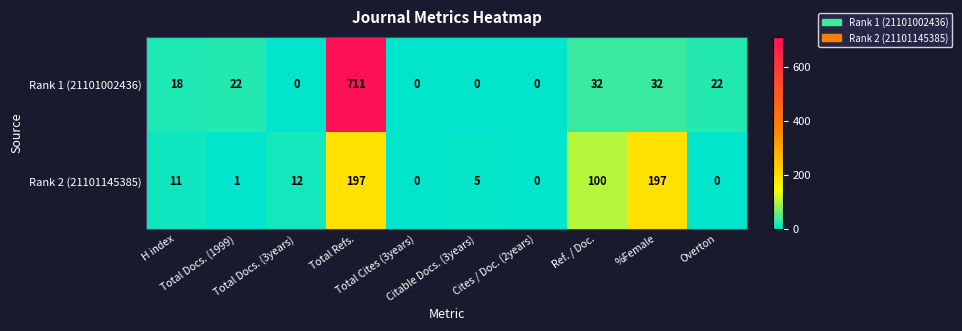

Rank the series by their maximum value, from highest to lowest.

Rank 1 (21101002436), Rank 2 (21101145385)